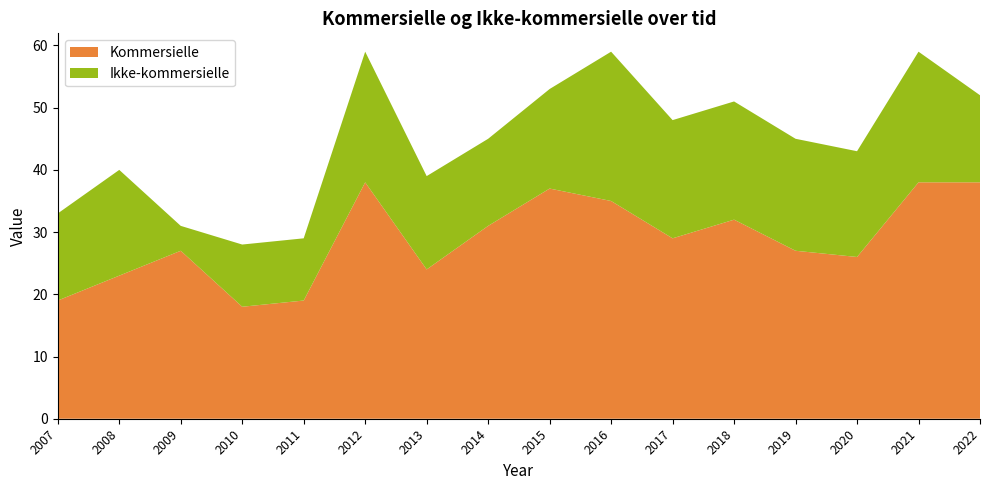

Reading right to left, transcribe all the data shown in this chart.

Kommersielle: 2022=38	2021=38	2020=26	2019=27	2018=32	2017=29	2016=35	2015=37	2014=31	2013=24	2012=38	2011=19	2010=18	2009=27	2008=23	2007=19
Ikke-kommersielle: 2022=14	2021=21	2020=17	2019=18	2018=19	2017=19	2016=24	2015=16	2014=14	2013=15	2012=21	2011=10	2010=10	2009=4	2008=17	2007=14